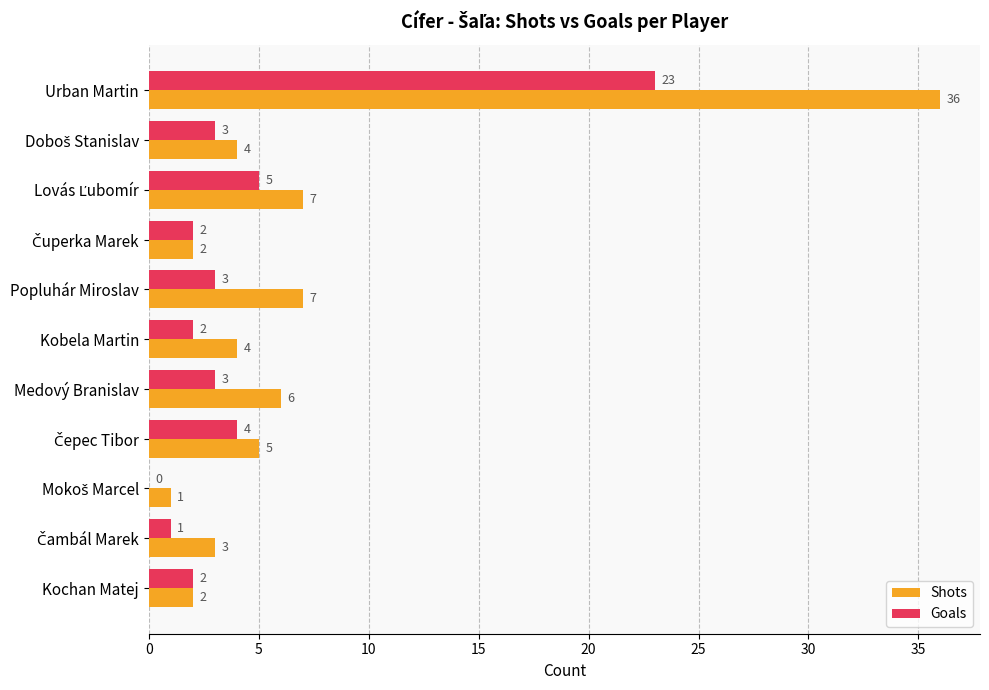

What is the maximum value for Shots?

36